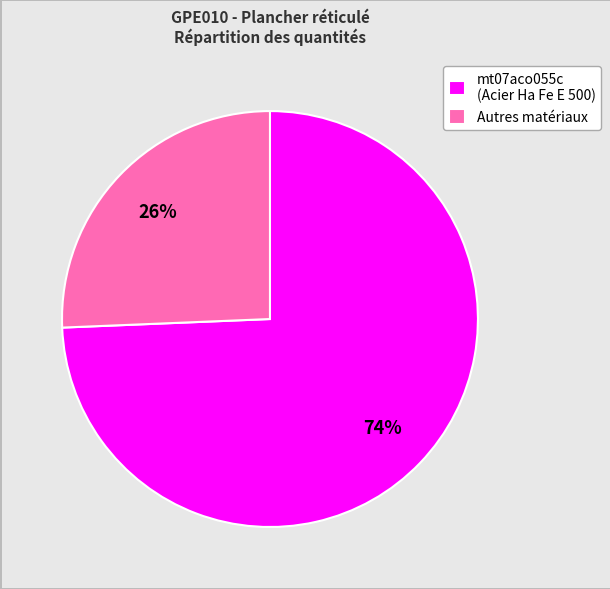

Do mt07aco055c (Acier Ha Fe E 500) and Autres matériaux together represent more than half of the pie?

Yes